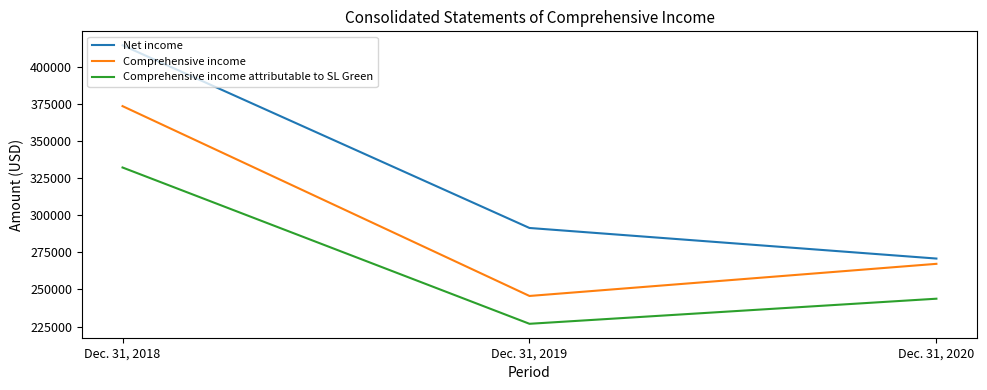

Read the Comprehensive income attributable to SL Green value at Dec. 31, 2020, to the nearest 10.

243770